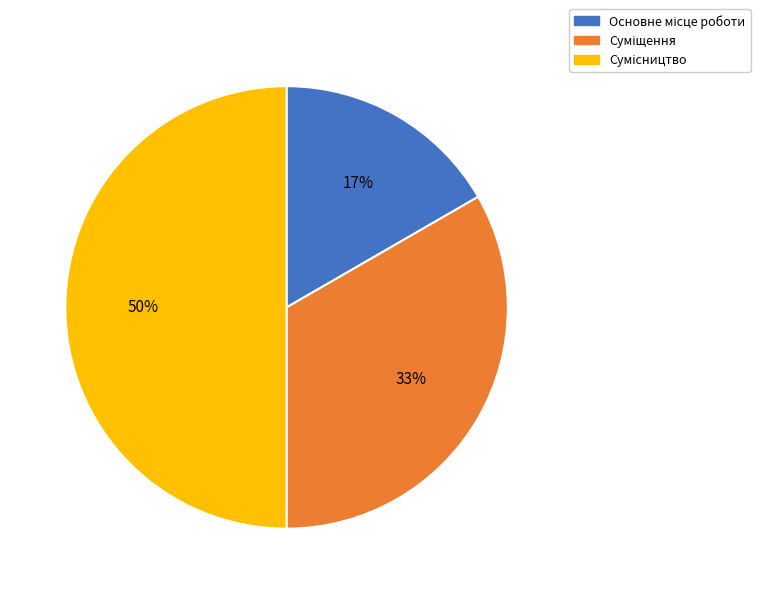

Count the number of slices in the pie.

3